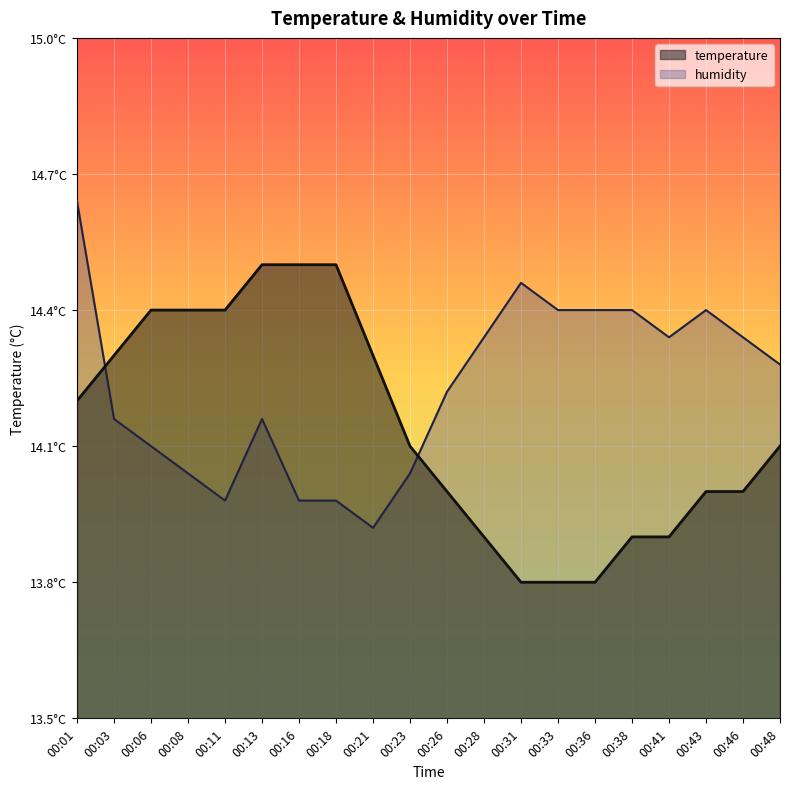

How many lines are shown in the chart?

2